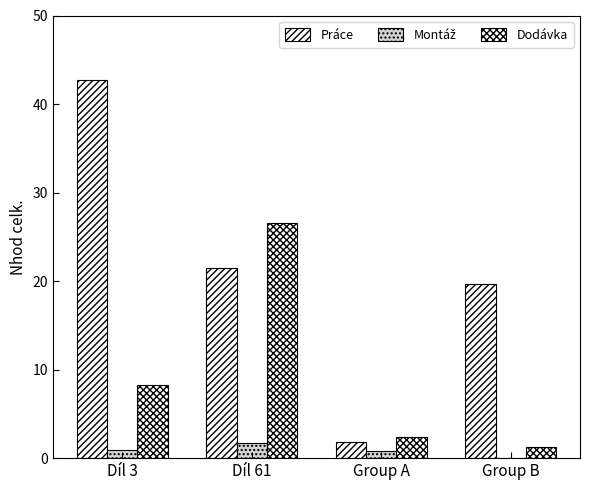

Read the Montáž value at Díl 3.

0.9